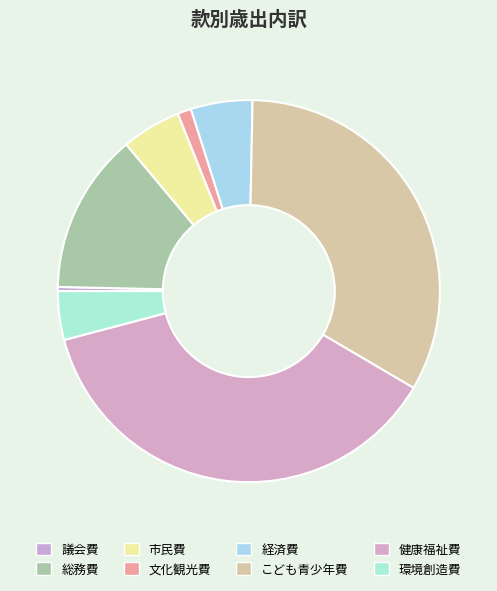

To the nearest percent, what is the combined percentage of 文化観光費 and 経済費?

6%